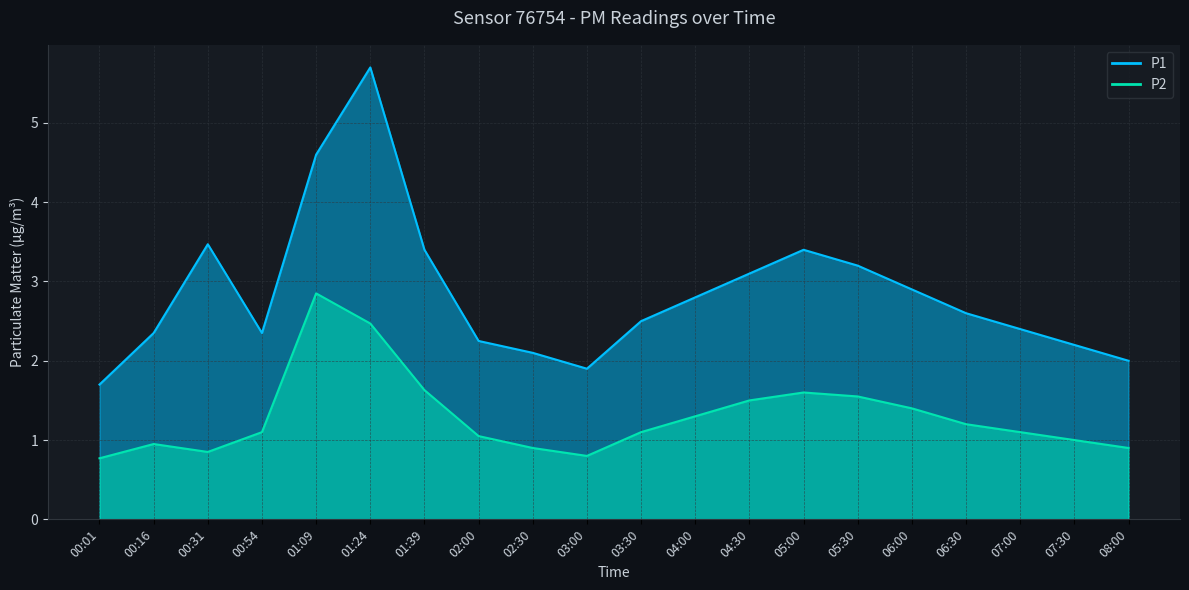

List the series in order of their peak value, highest first.

P1, P2